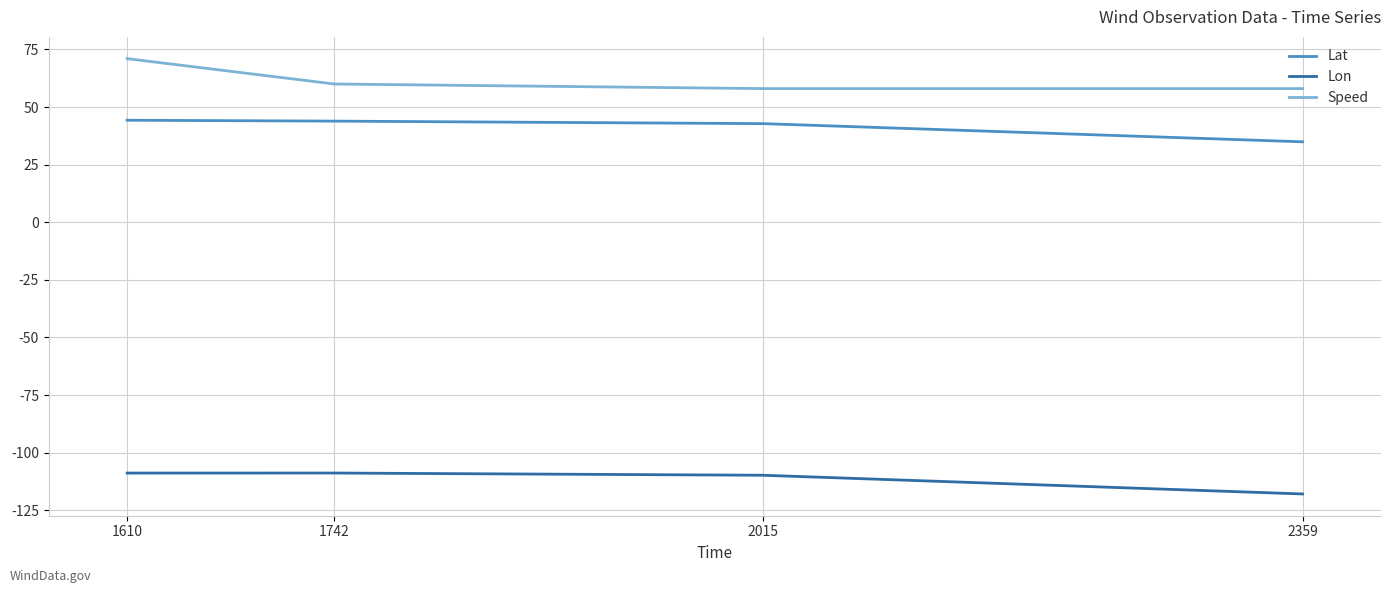

The value of Speed at 1610 is 71.0. True or false?

True